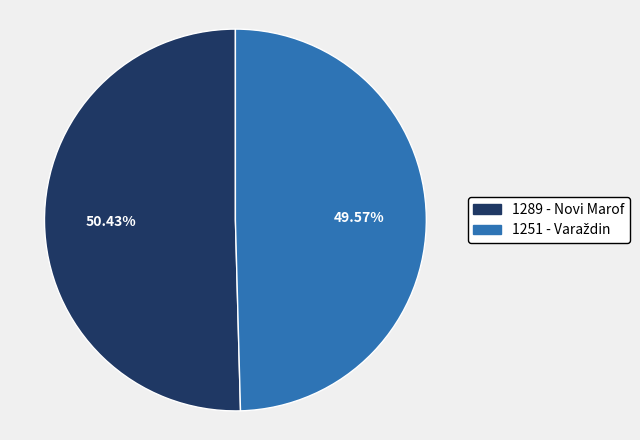

Is there any slice that represents more than half of the pie?

Yes